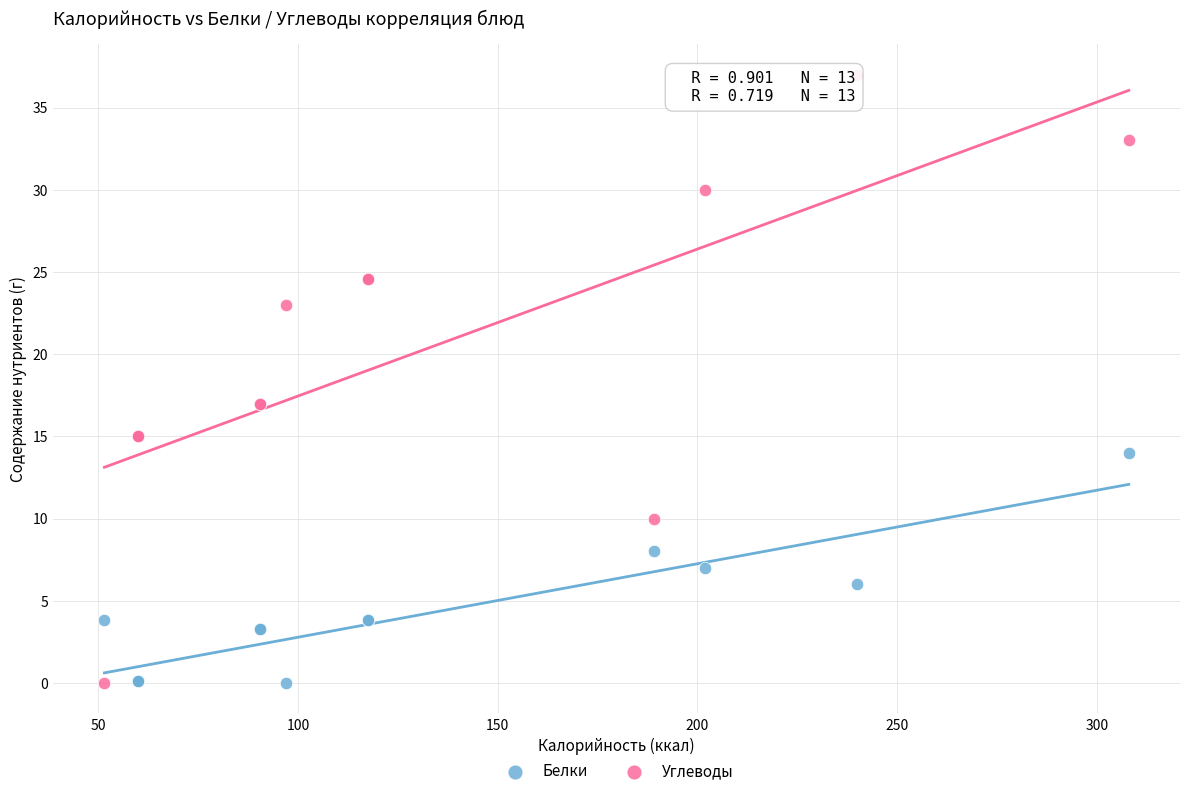

Which series has the widest spread of Y values?

Углеводы